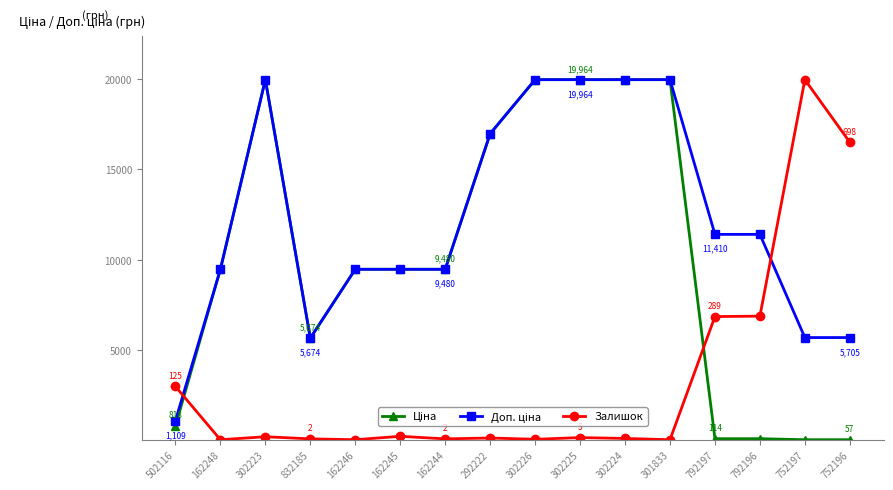

What is the difference between the highest and lowest values at 502116?

2183.4